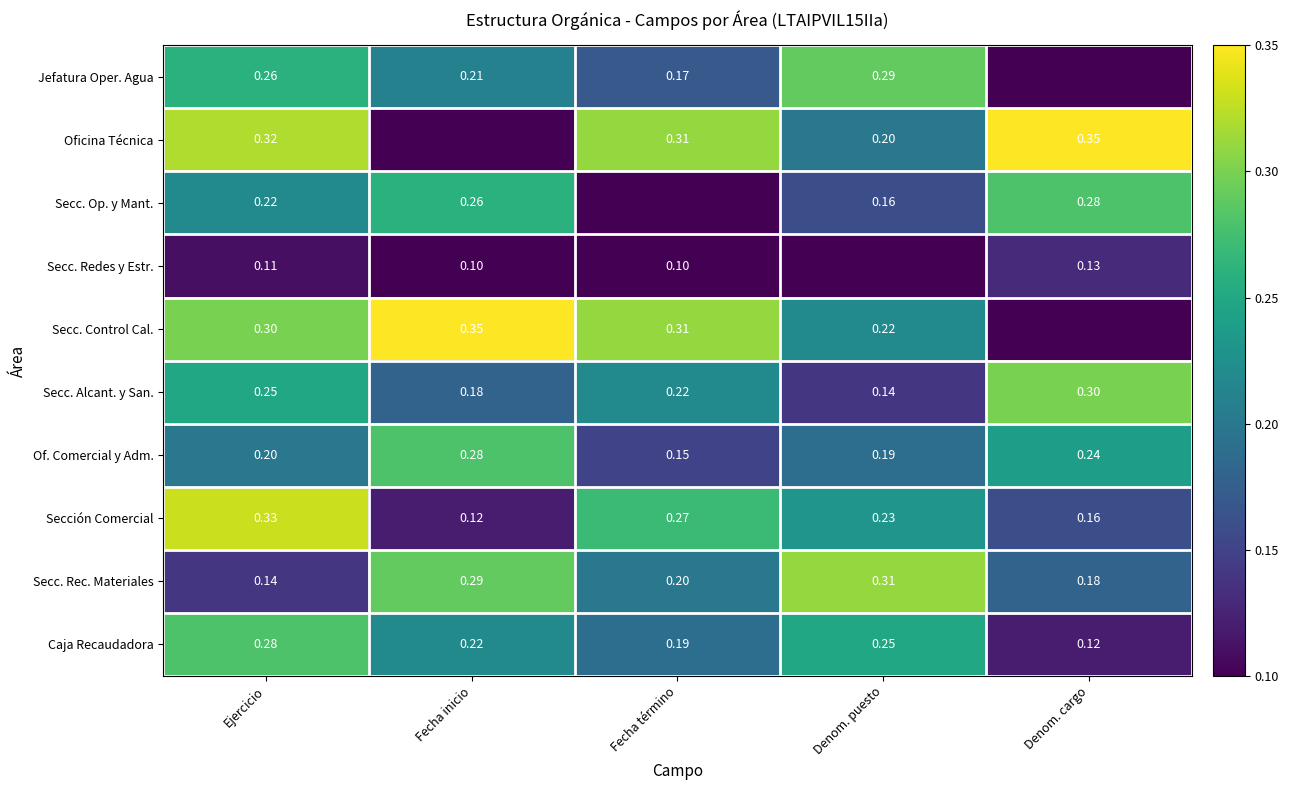

The value of Secc. Control Cal. at Denom. puesto is 0.2. True or false?

True